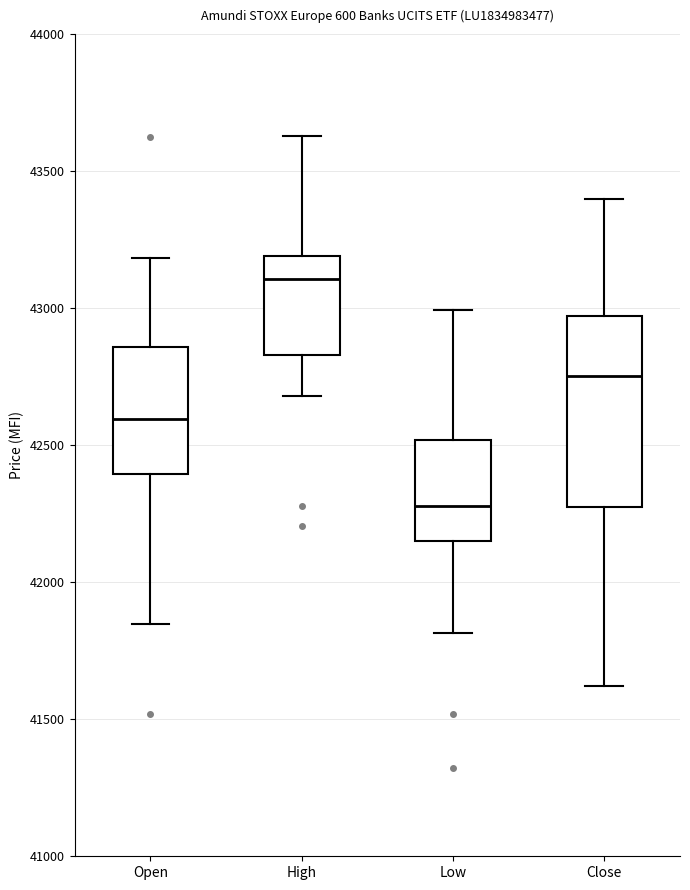

Reading left to right, transcribe this box plot: for each box, give where its median line is, the range the box spans, and where its two whiskers end, as read against the y-axis. The values are not printed on the chart, so give them approximately, as read against the axis.

Open: median 42600, box 42400 to 42850, whiskers 41850 to 43200
High: median 43100, box 42850 to 43200, whiskers 42700 to 43650
Low: median 42300, box 42150 to 42500, whiskers 41800 to 43000
Close: median 42750, box 42250 to 42950, whiskers 41600 to 43400